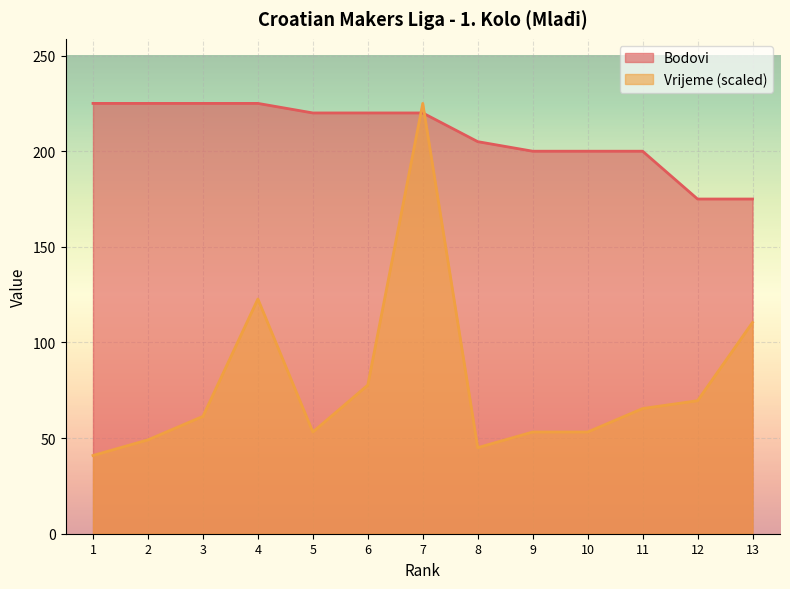

The Bodovi series shows 325.0 at 8. True or false?

False